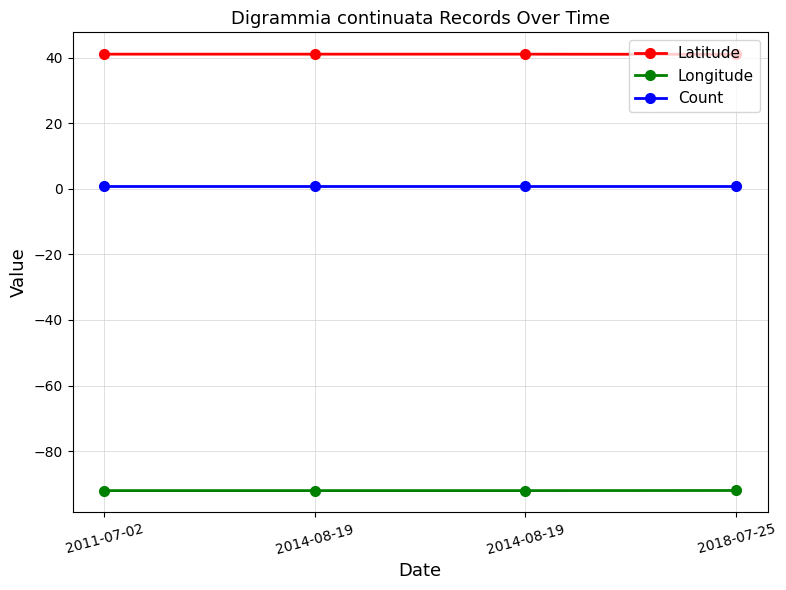

Rank the series at 2014-08-19 from lowest to highest value.

Longitude, Count, Latitude